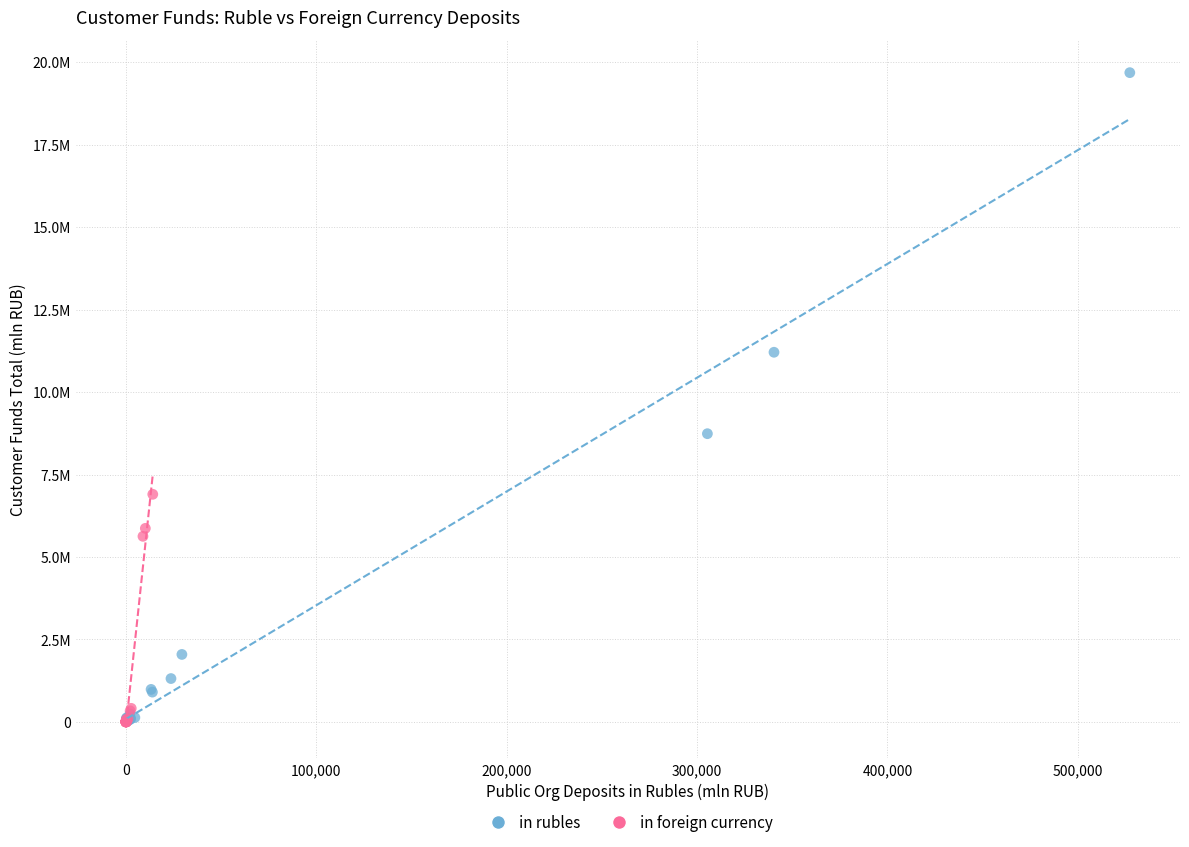

What are all the series names shown in the legend?

in rubles, in foreign currency